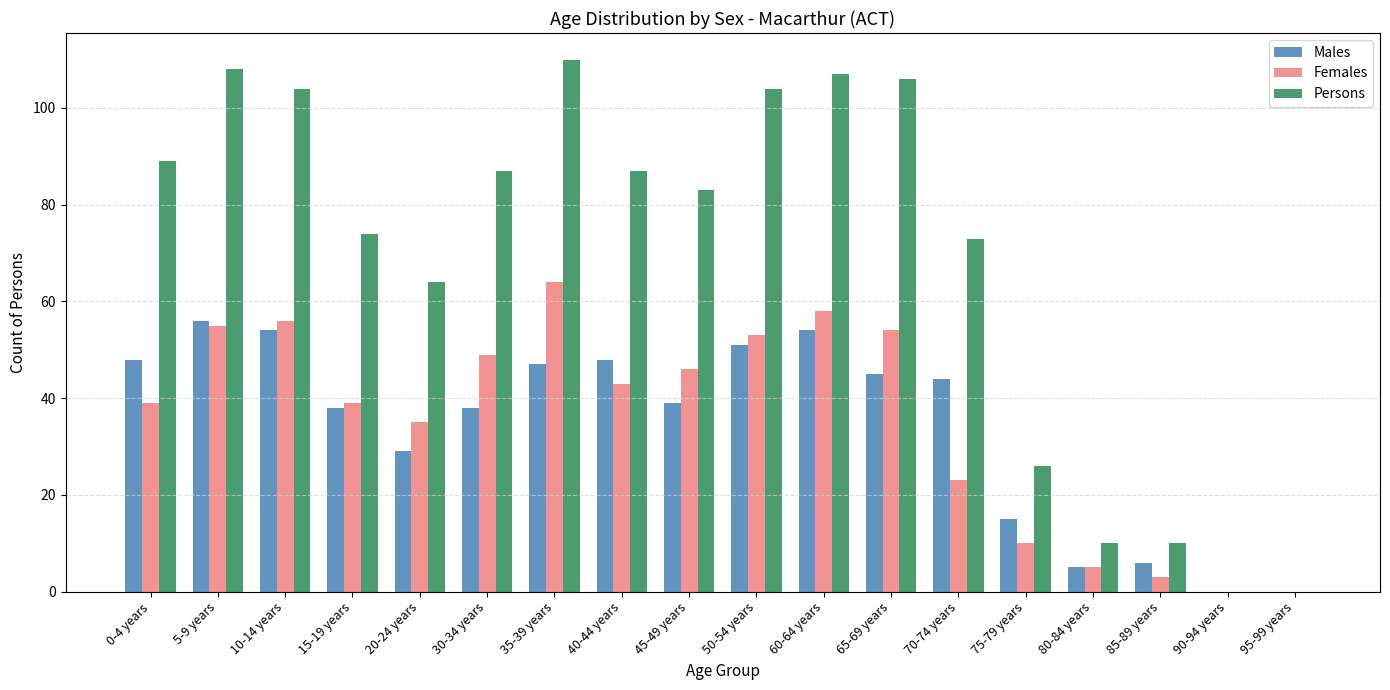

Reading left to right, extract all data points from this chart.

Males: 48	56	54	38	29	38	47	48	39	51	54	45	44	15	5	6	0	0
Females: 39	55	56	39	35	49	64	43	46	53	58	54	23	10	5	3	0	0
Persons: 89	108	104	74	64	87	110	87	83	104	107	106	73	26	10	10	0	0